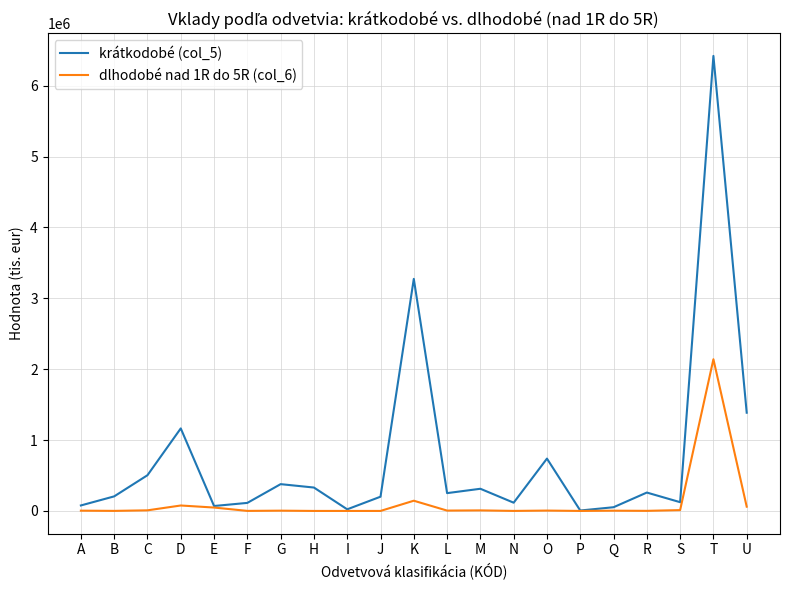

Which series has the largest range (max minus min)?

krátkodobé (col_5)